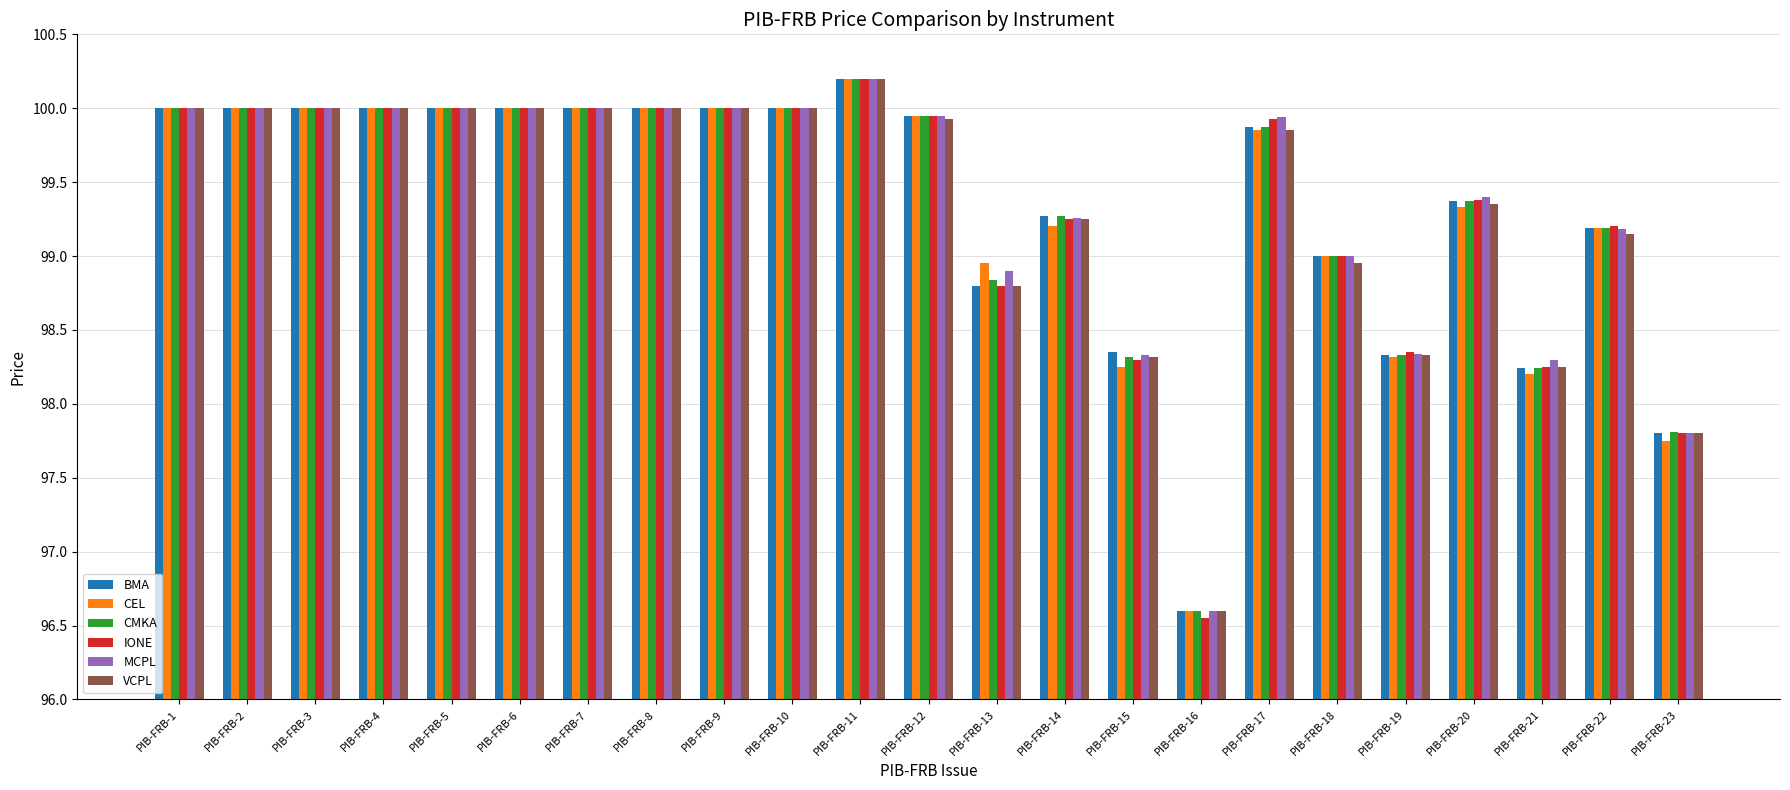

The value of CMKA at PIB-FRB-12 is 55.5. True or false?

False